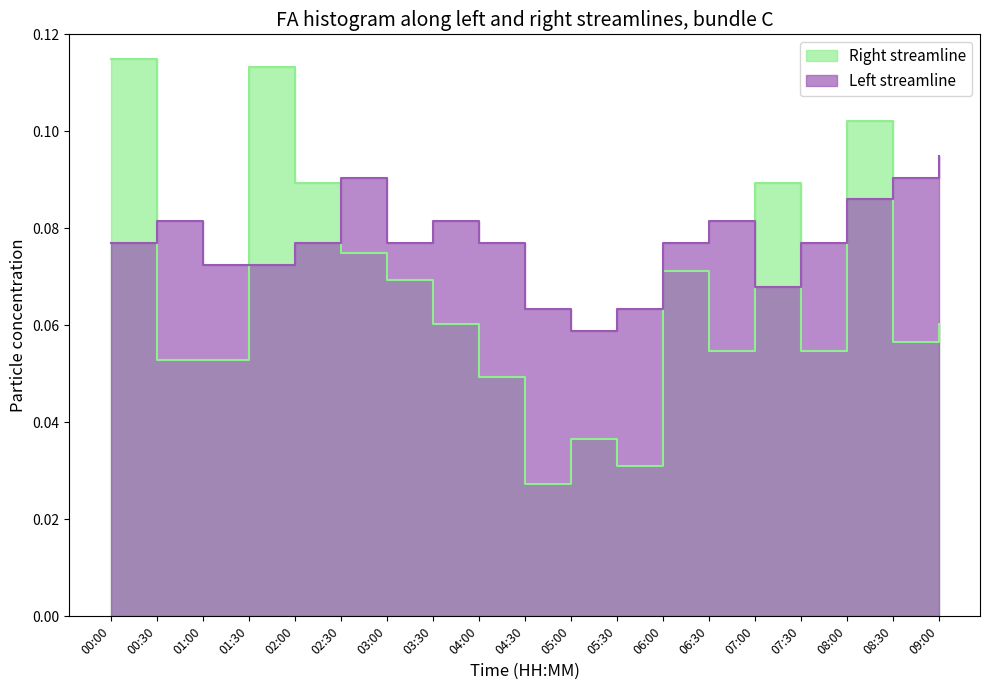

True or false: SDS_P1 has a value of 0.1 at 00:30.

True